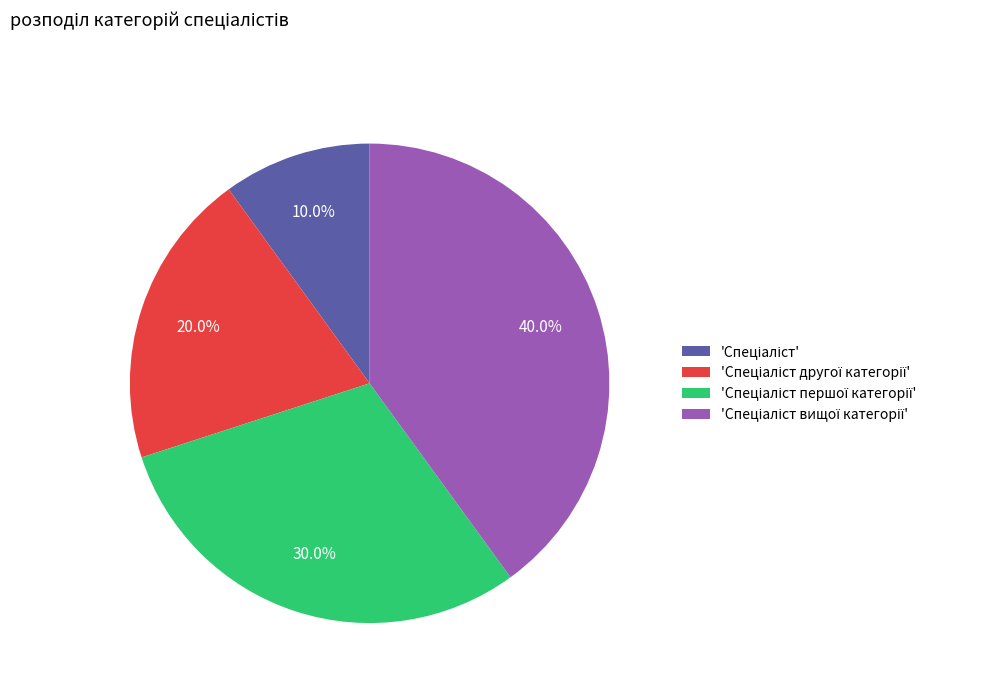

Is there any slice that represents more than half of the pie?

No